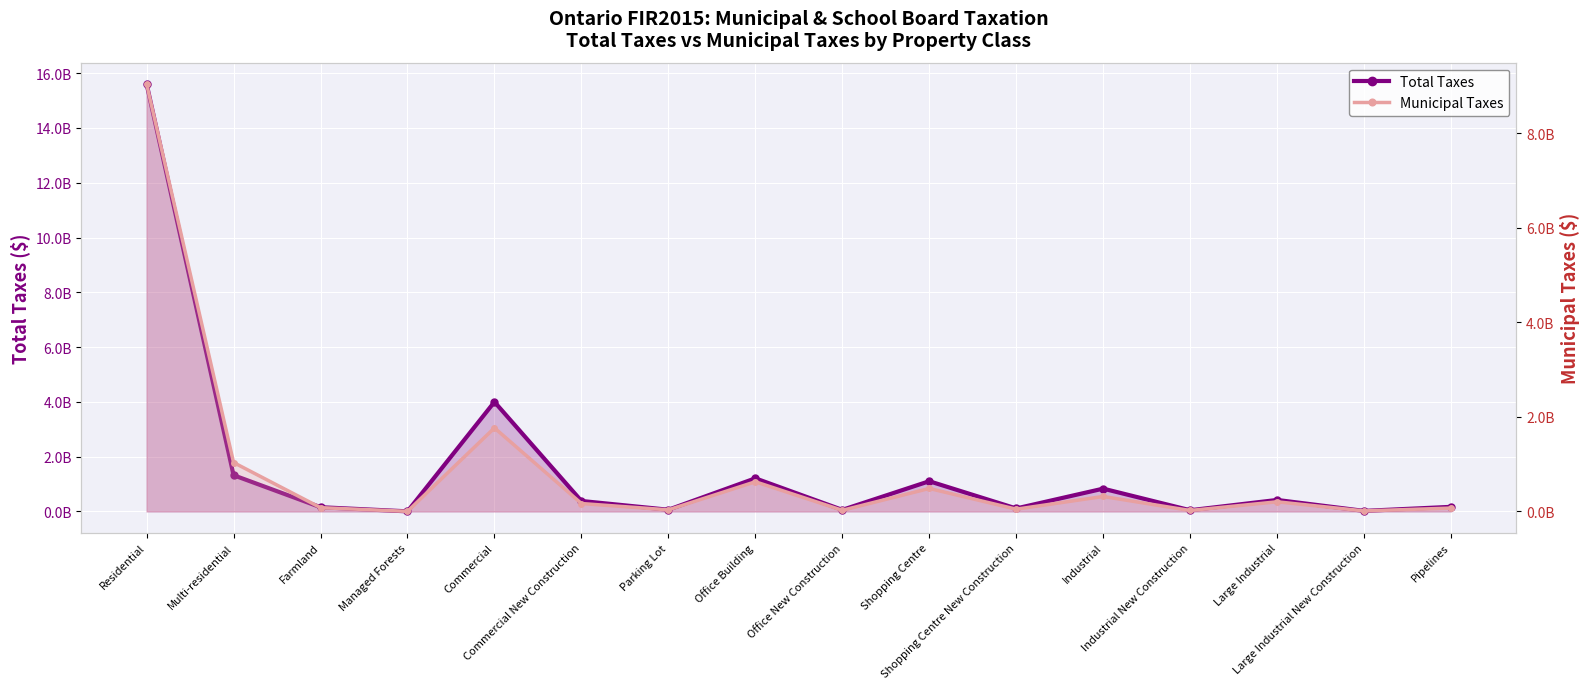

Rank the categories by Total Taxes value from lowest to highest.

Managed Forests, Large Industrial New Construction, Industrial New Construction, Office New Construction, Parking Lot, Shopping Centre New Construction, Farmland, Pipelines, Commercial New Construction, Large Industrial, Industrial, Shopping Centre, Office Building, Multi-residential, Commercial, Residential